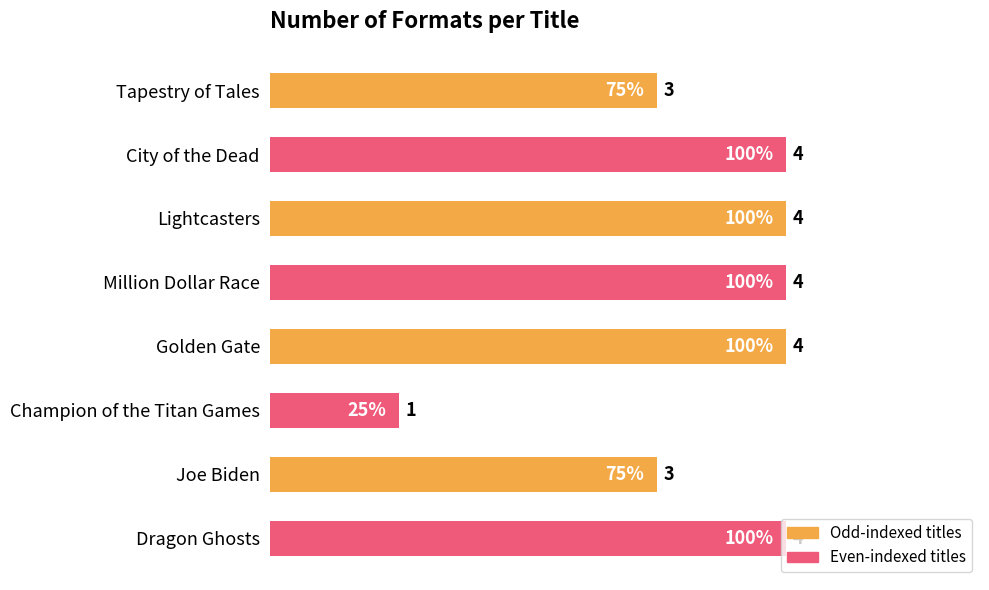

The value at Joe Biden is 5. True or false?

False